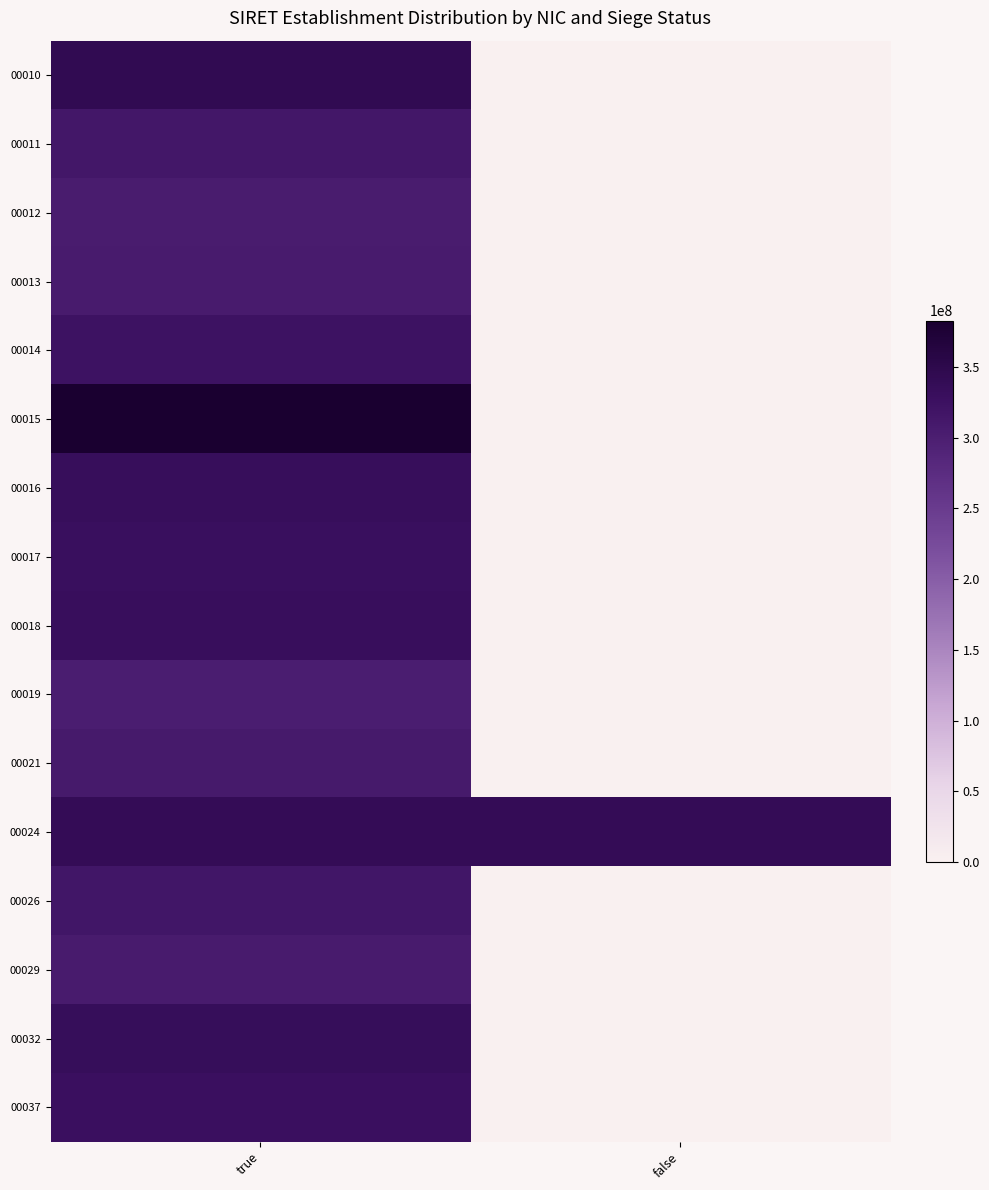

At which category is the sum across all series the highest?

true